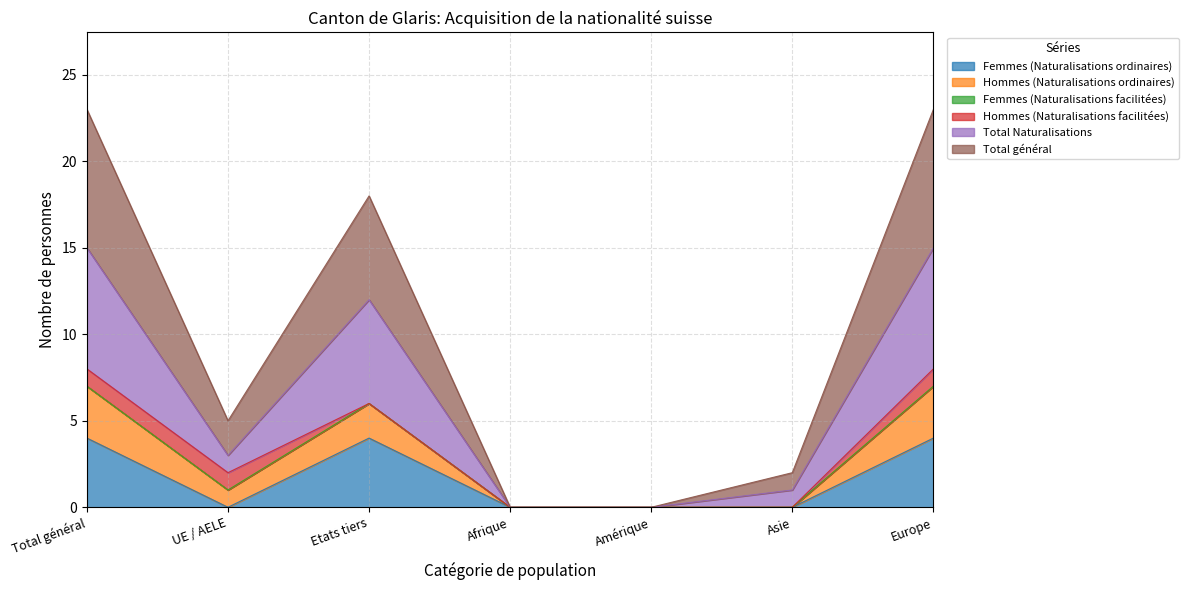

True or false: Femmes (Naturalisations ordinaires) has a value of 2 at UE / AELE.

False